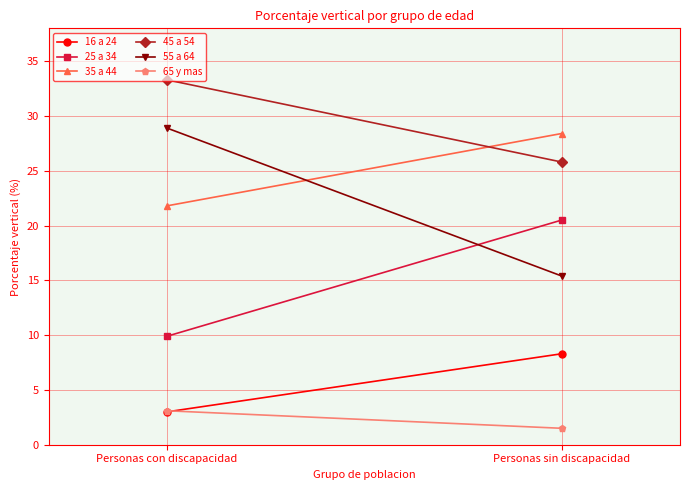

Which category has the lowest value across all series?

Personas sin discapacidad